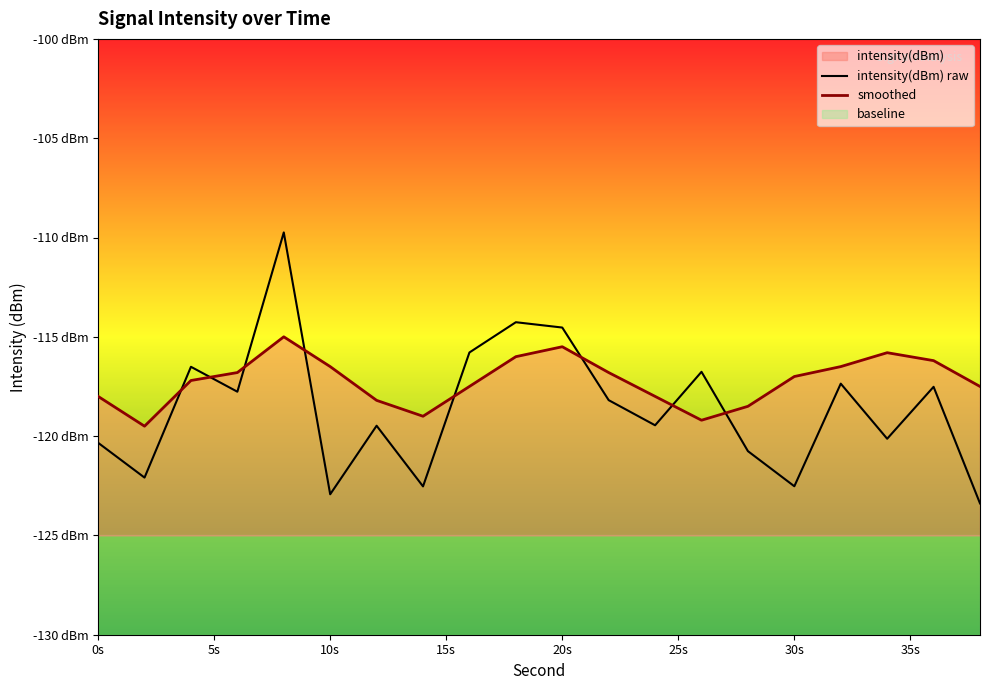

What is the minimum value for smoothed?

-119.5